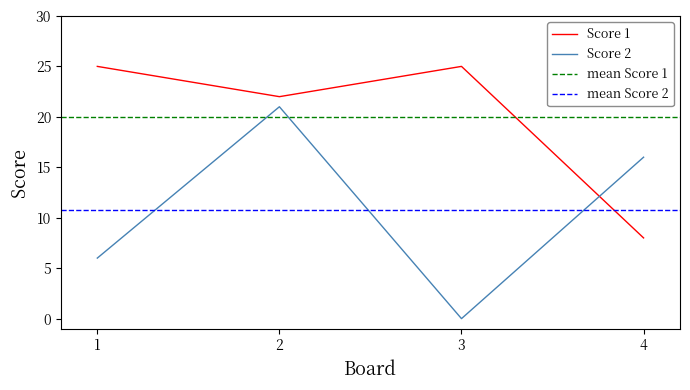

What is the spread (max minus min) of values at 4?

8